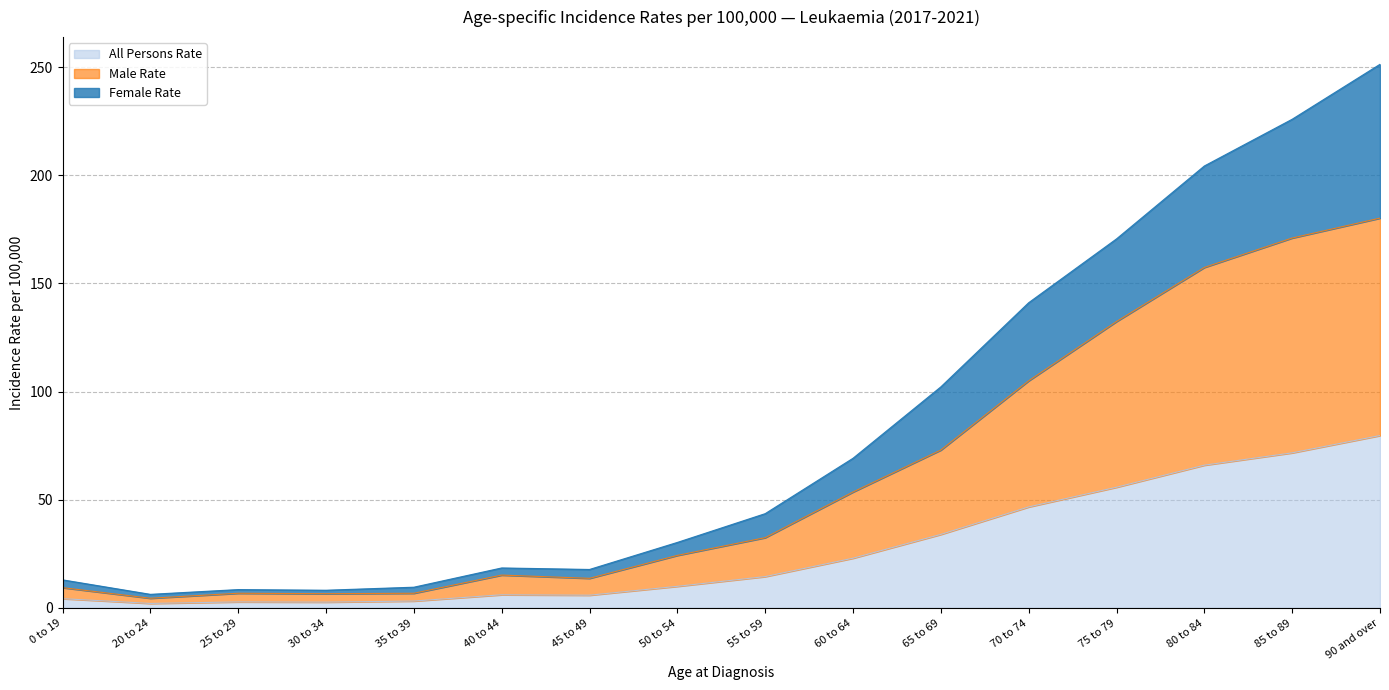

Which has a higher value, 75 to 79 or 90 and over?

90 and over